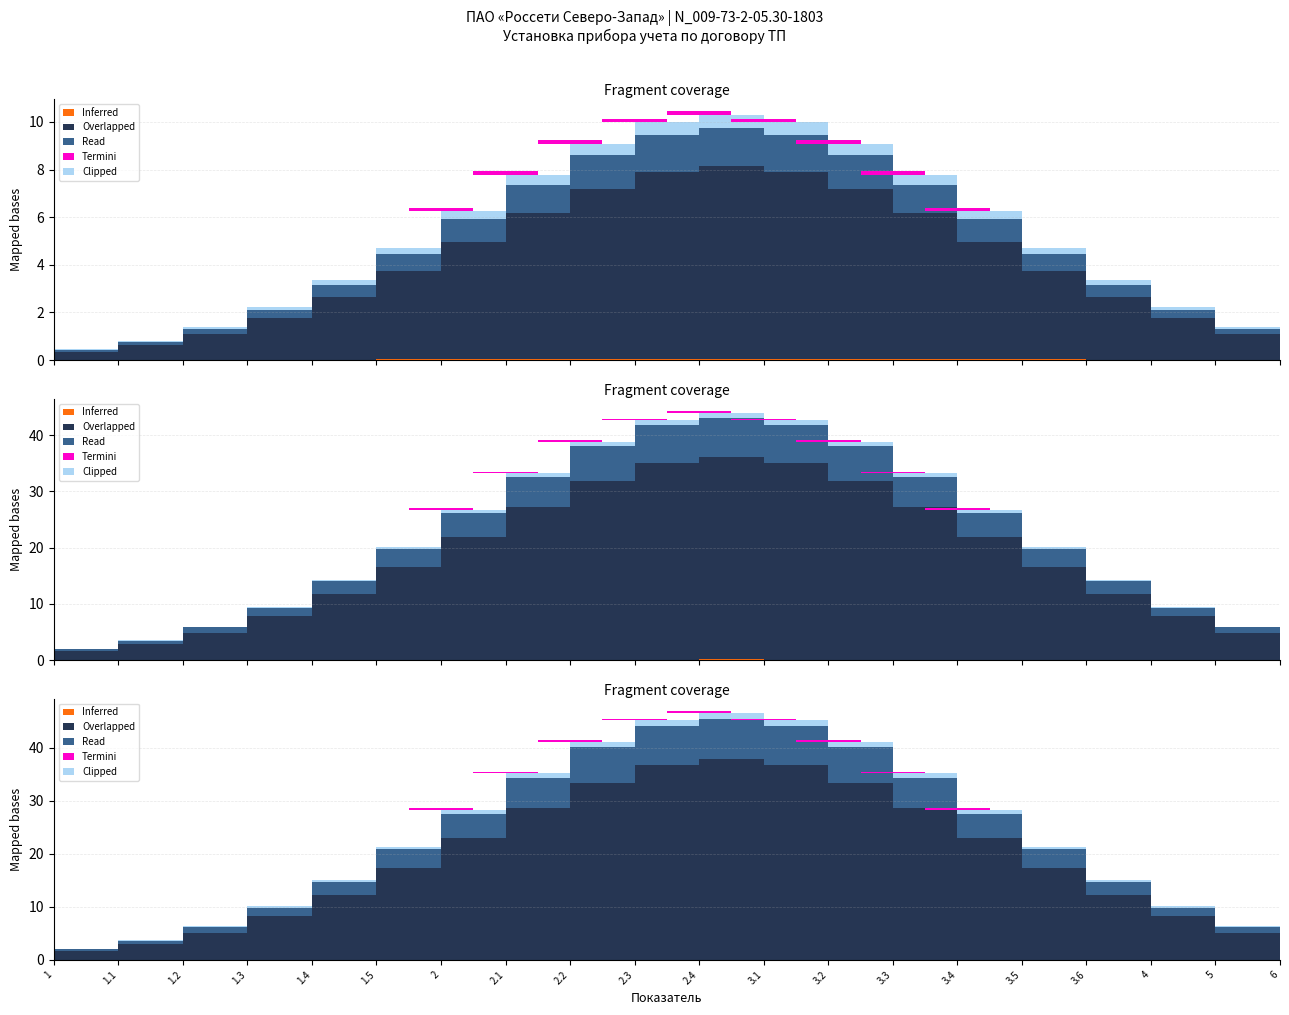

True or false: Overlapped and Read cross at least once.

False